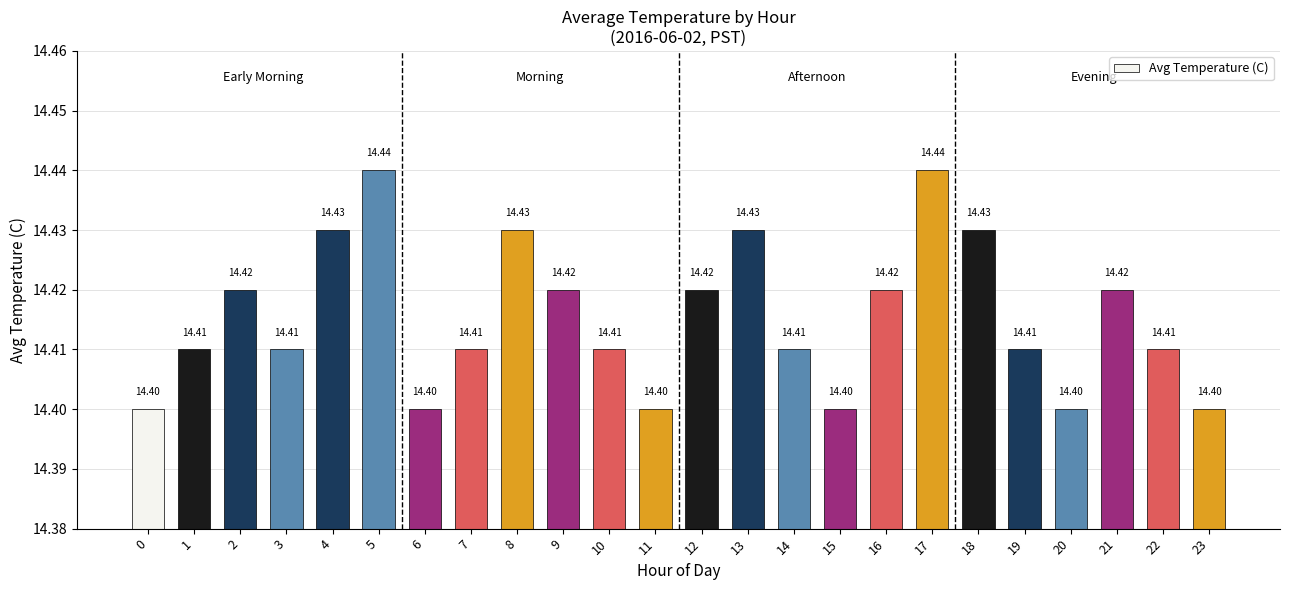

What is the minimum value shown in the chart?

14.4